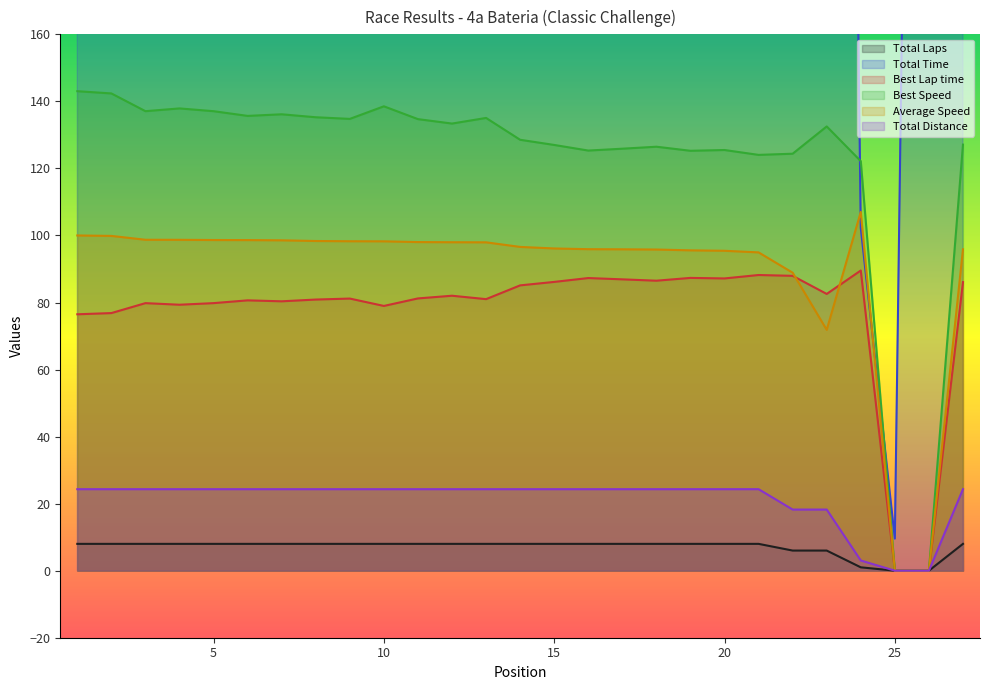

At how many categories does at least one series exceed 590?

25